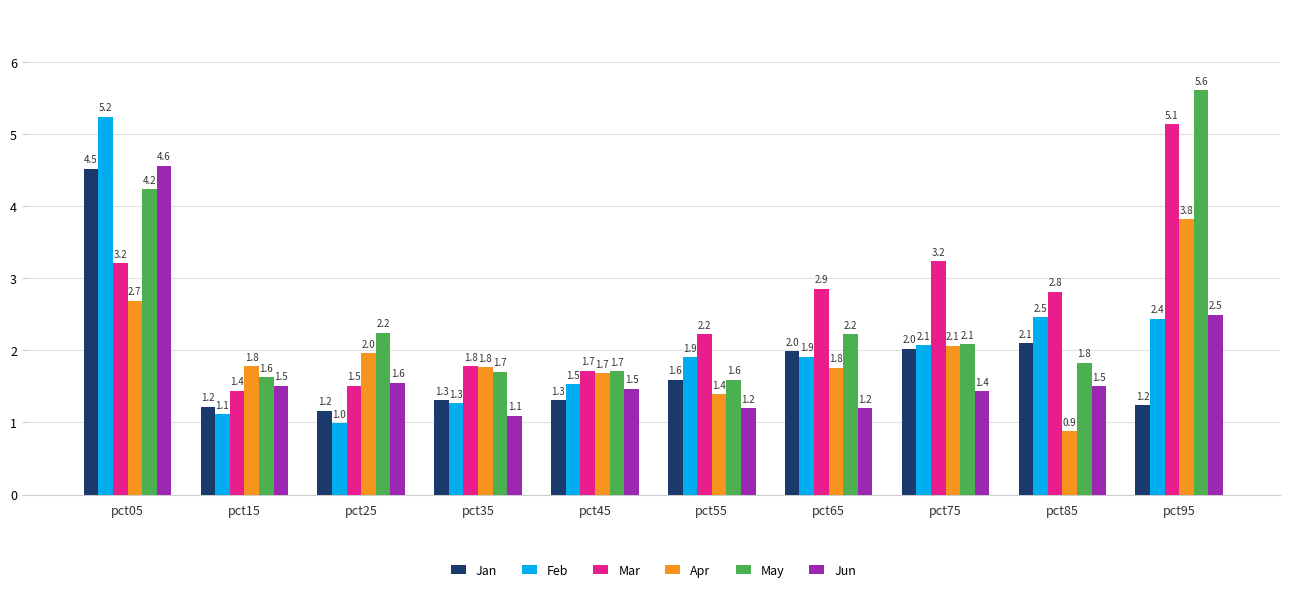

Which series has the widest spread of values?

Feb